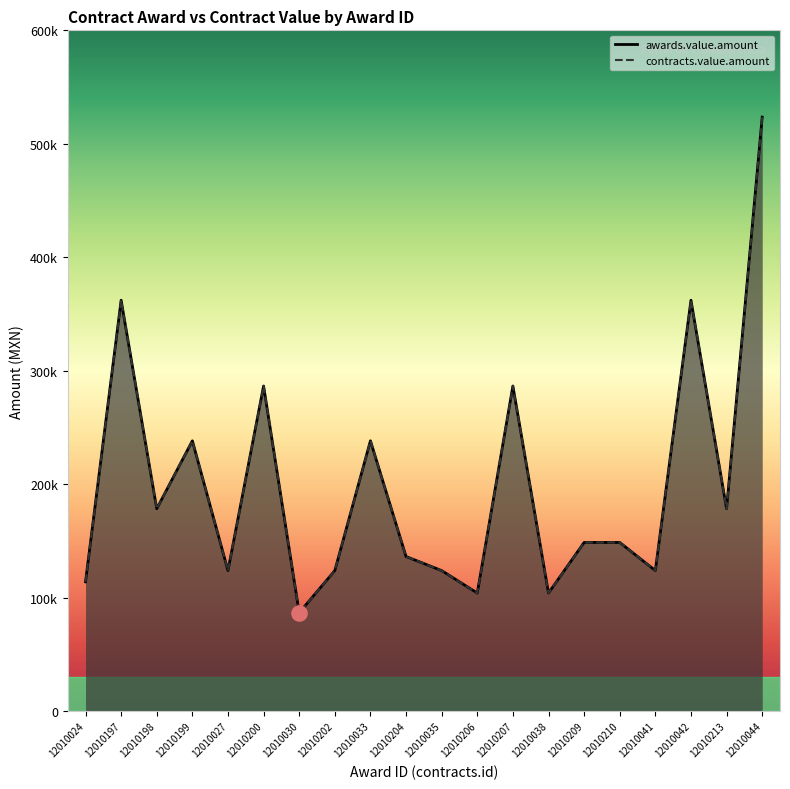

Which series has the largest Y range (max minus min)?

awards.value.amount